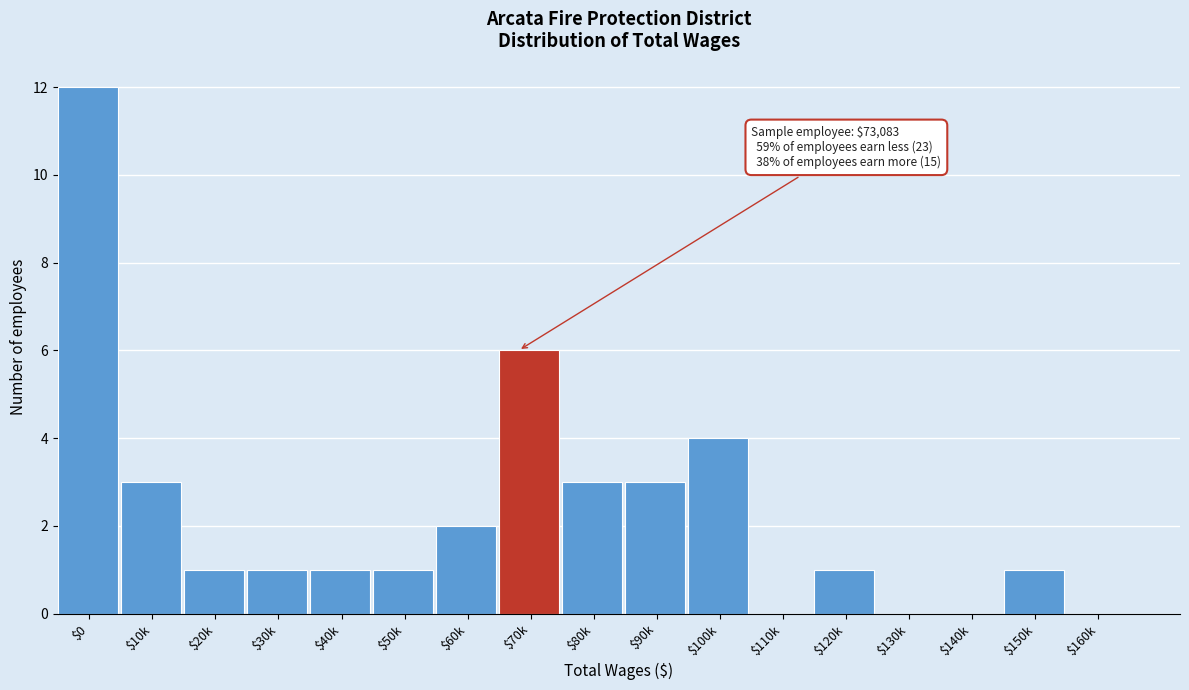

True or false: the data shows 0 at $140k.

True